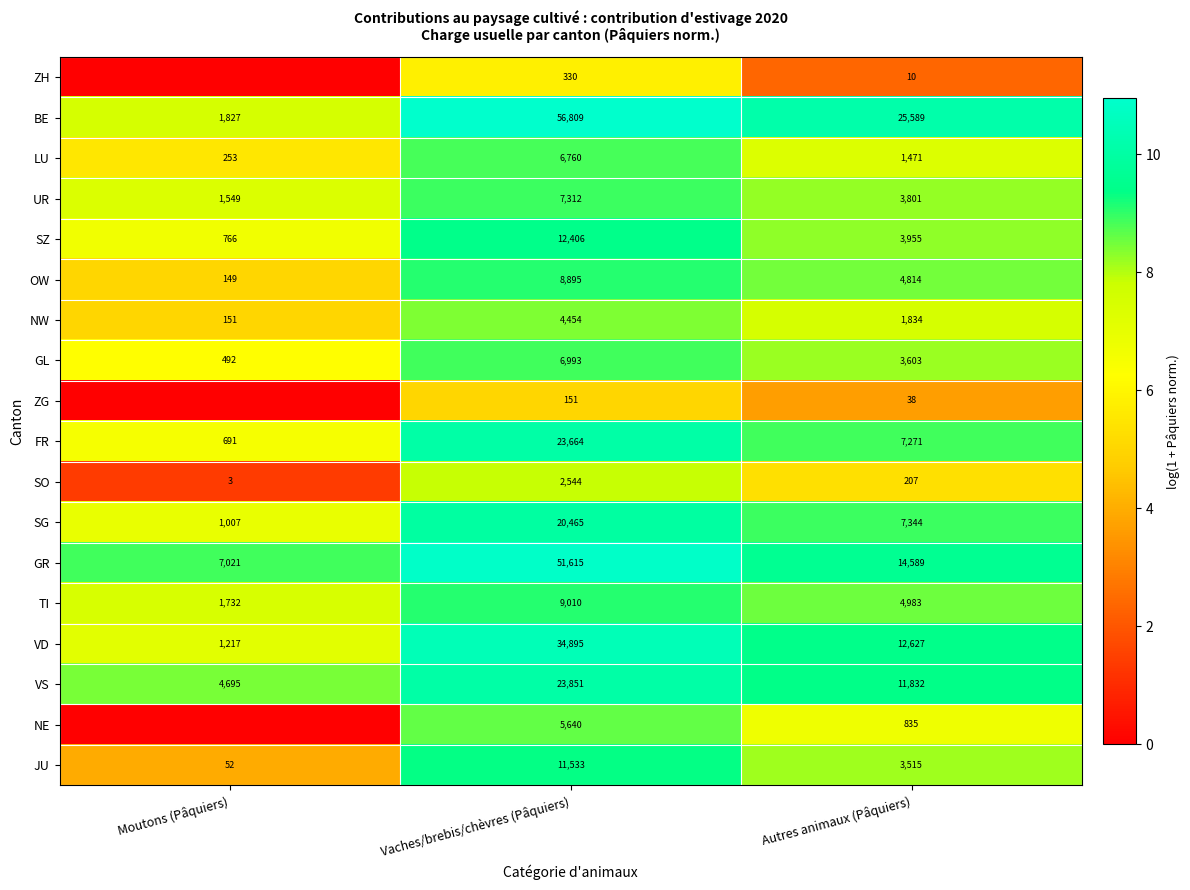

What is the total value across all series at Vaches/brebis/chèvres (Pâquiers)?

287327